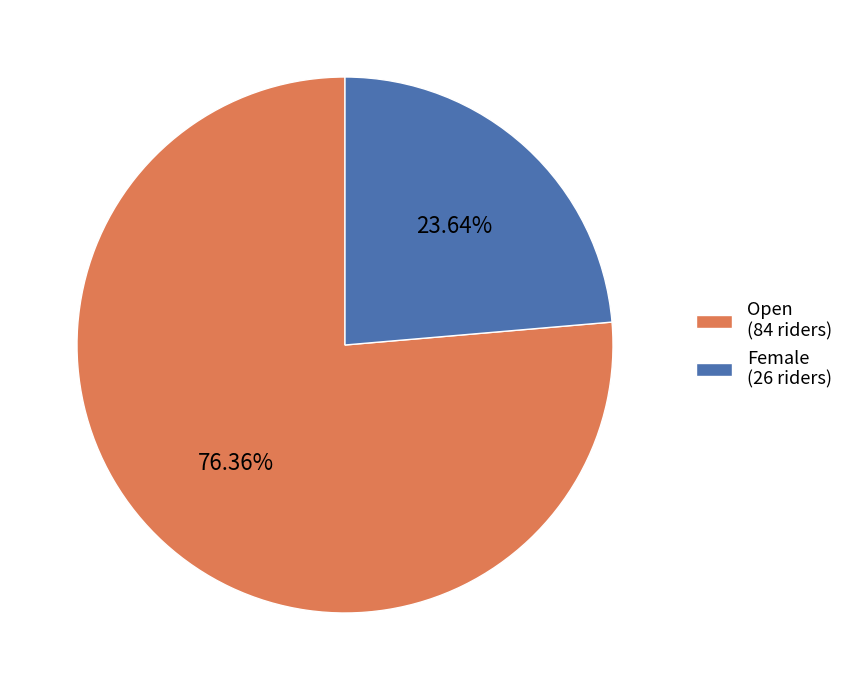

How much of the chart is everything except Open?

23.6%